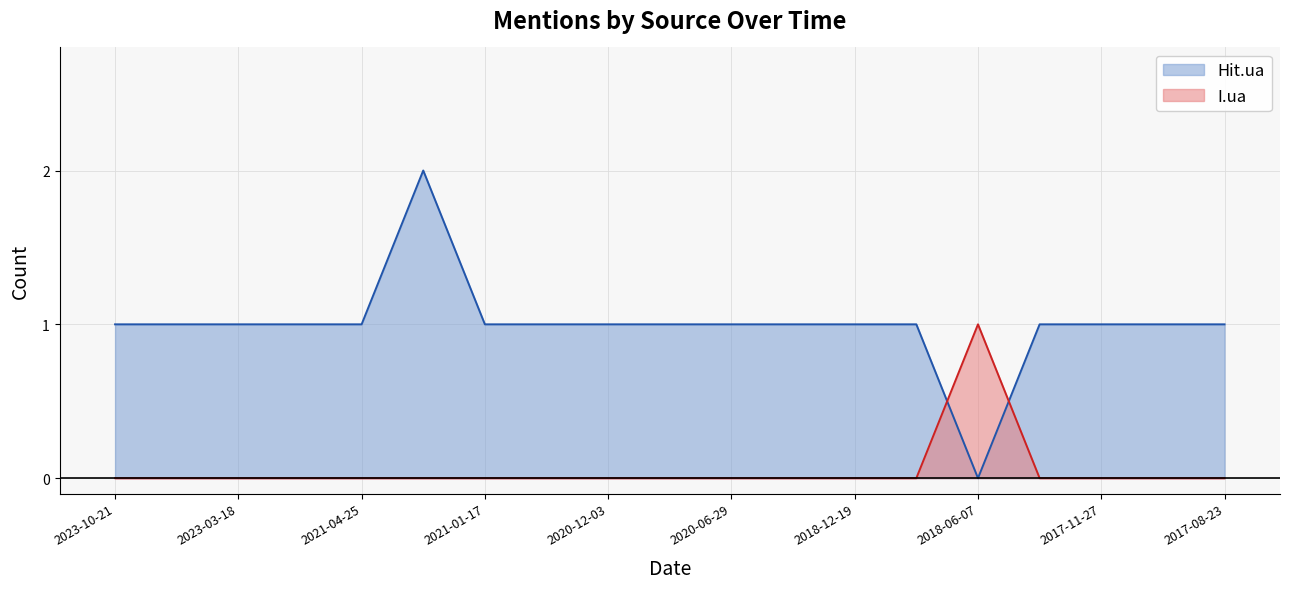

At which label is I.ua closest to 0?

2023-10-21